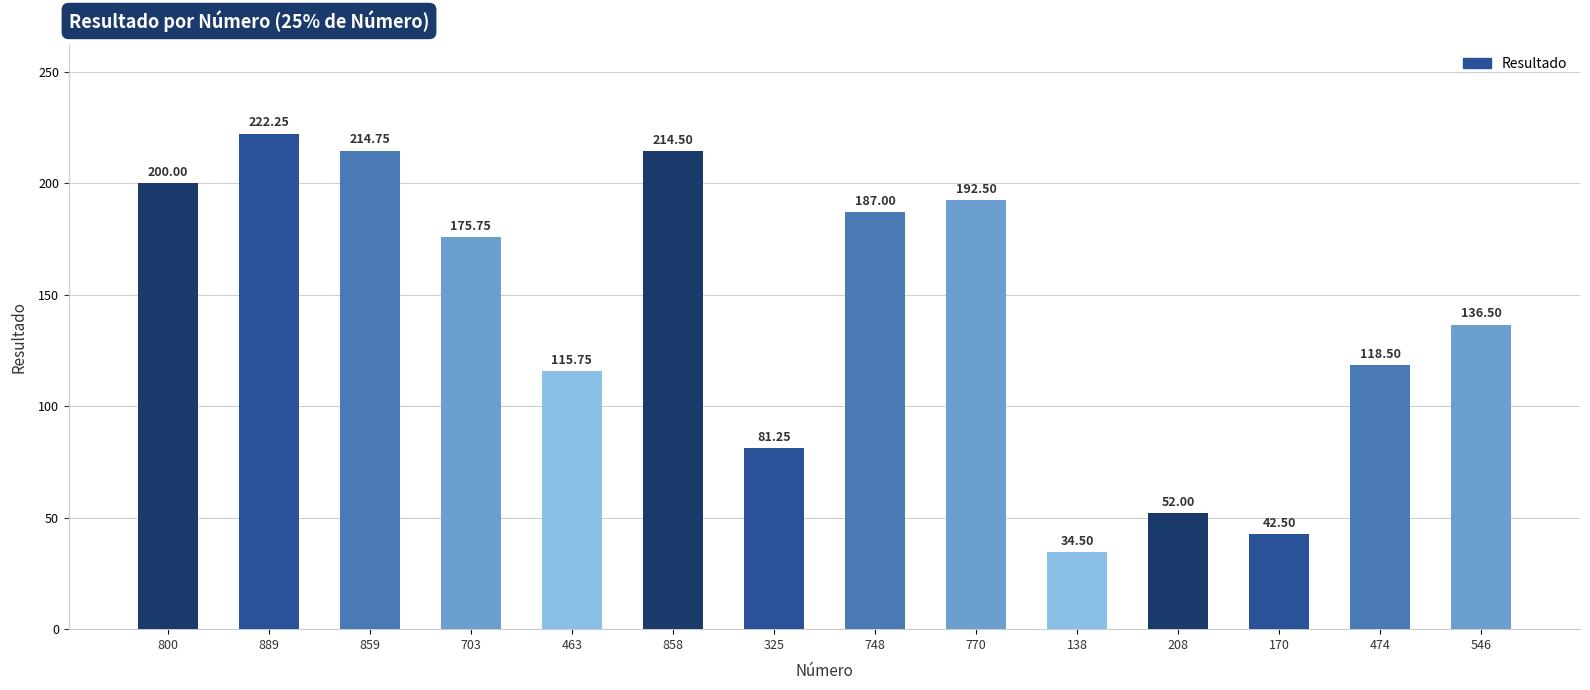

What is the average value?

142.0